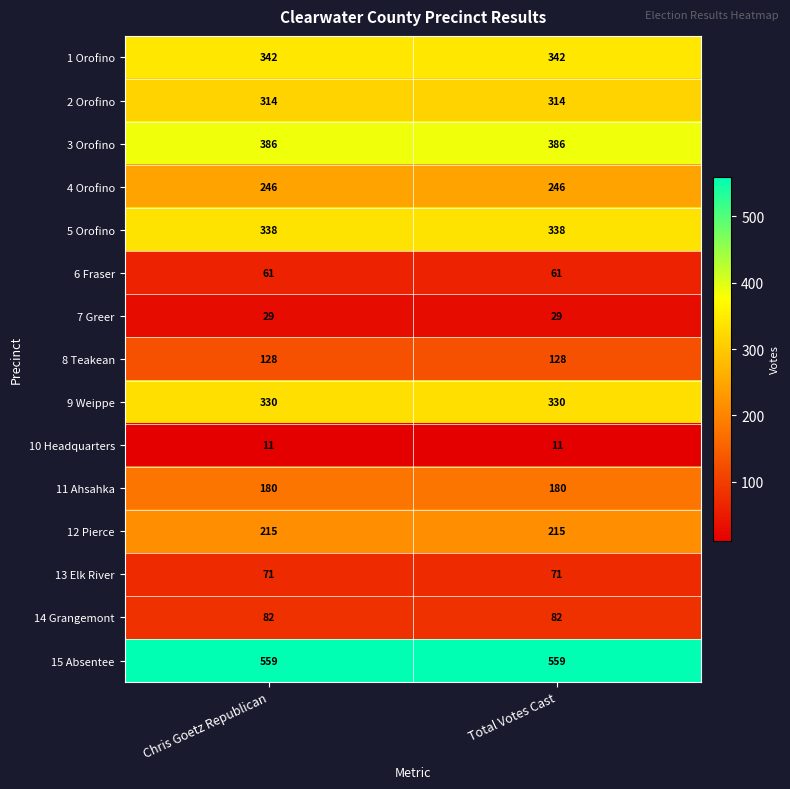

Reading left to right, transcribe all the data shown in this chart.

1 Orofino: Chris Goetz Republican=342	Total Votes Cast=342
2 Orofino: Chris Goetz Republican=314	Total Votes Cast=314
3 Orofino: Chris Goetz Republican=386	Total Votes Cast=386
4 Orofino: Chris Goetz Republican=246	Total Votes Cast=246
5 Orofino: Chris Goetz Republican=338	Total Votes Cast=338
6 Fraser: Chris Goetz Republican=61	Total Votes Cast=61
7 Greer: Chris Goetz Republican=29	Total Votes Cast=29
8 Teakean: Chris Goetz Republican=128	Total Votes Cast=128
9 Weippe: Chris Goetz Republican=330	Total Votes Cast=330
10 Headquarters: Chris Goetz Republican=11	Total Votes Cast=11
11 Ahsahka: Chris Goetz Republican=180	Total Votes Cast=180
12 Pierce: Chris Goetz Republican=215	Total Votes Cast=215
13 Elk River: Chris Goetz Republican=71	Total Votes Cast=71
14 Grangemont: Chris Goetz Republican=82	Total Votes Cast=82
15 Absentee: Chris Goetz Republican=559	Total Votes Cast=559